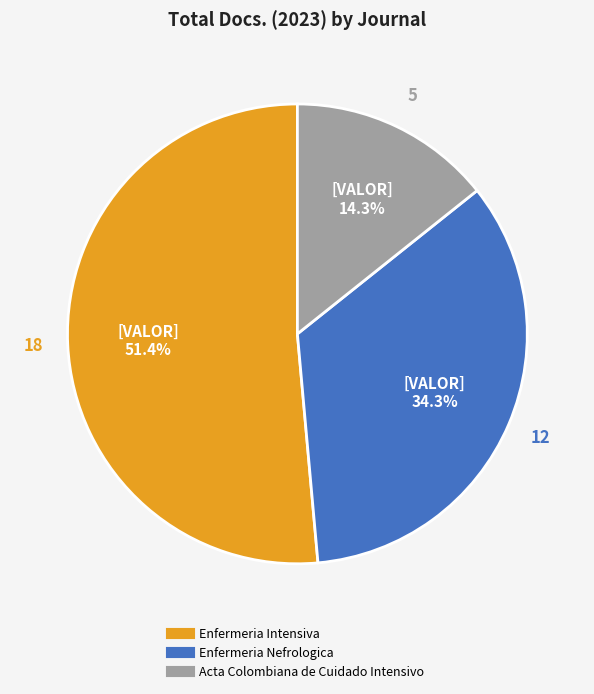

Between Enfermeria Intensiva and Acta Colombiana de Cuidado Intensivo, which is larger?

Enfermeria Intensiva